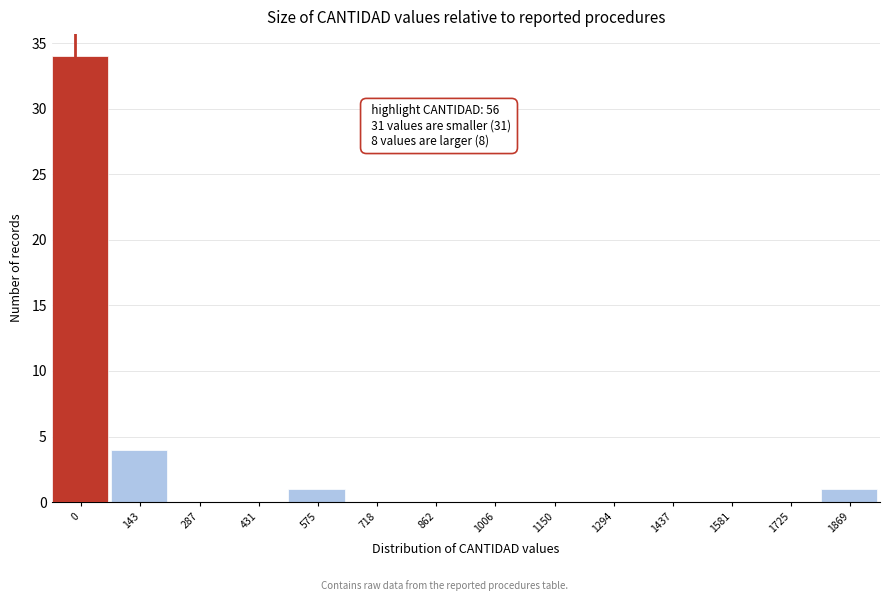

Reading right to left, extract all data points from this chart.

1869=1	1725=0	1581=0	1437=0	1294=0	1150=0	1006=0	862=0	718=0	575=1	431=0	287=0	143=4	0=34